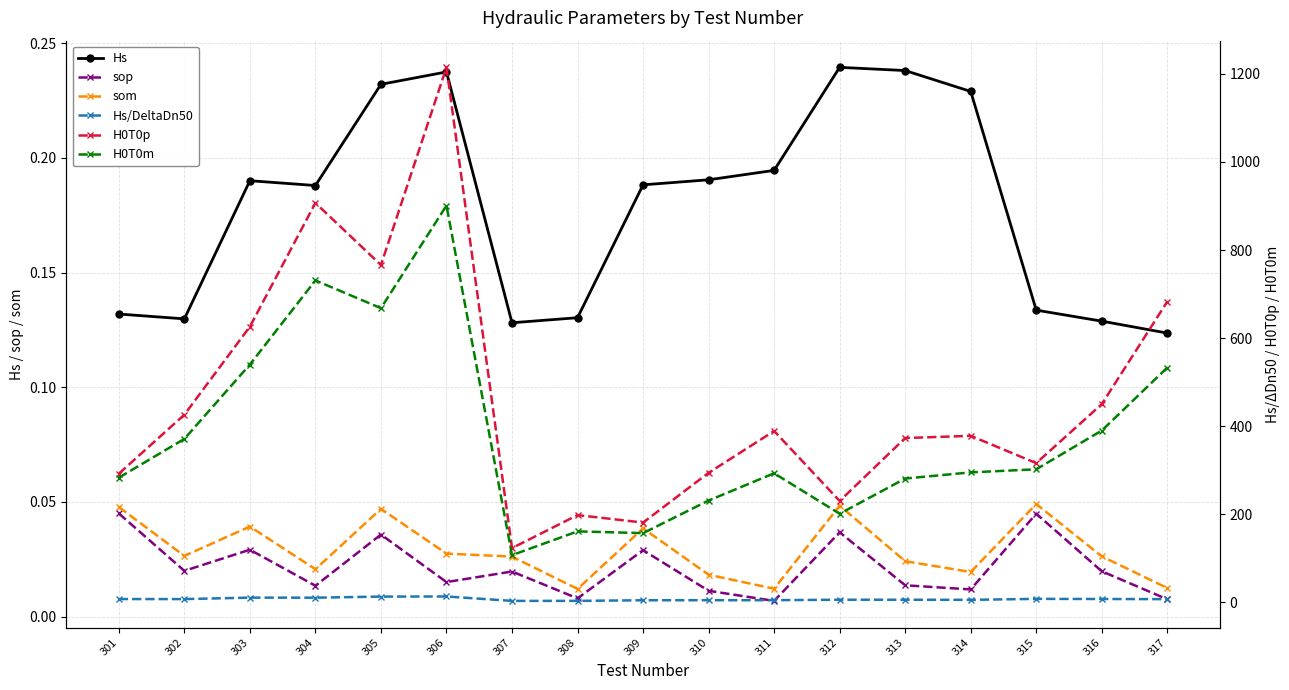

What is the spread (max minus min) of values at 301?

292.0